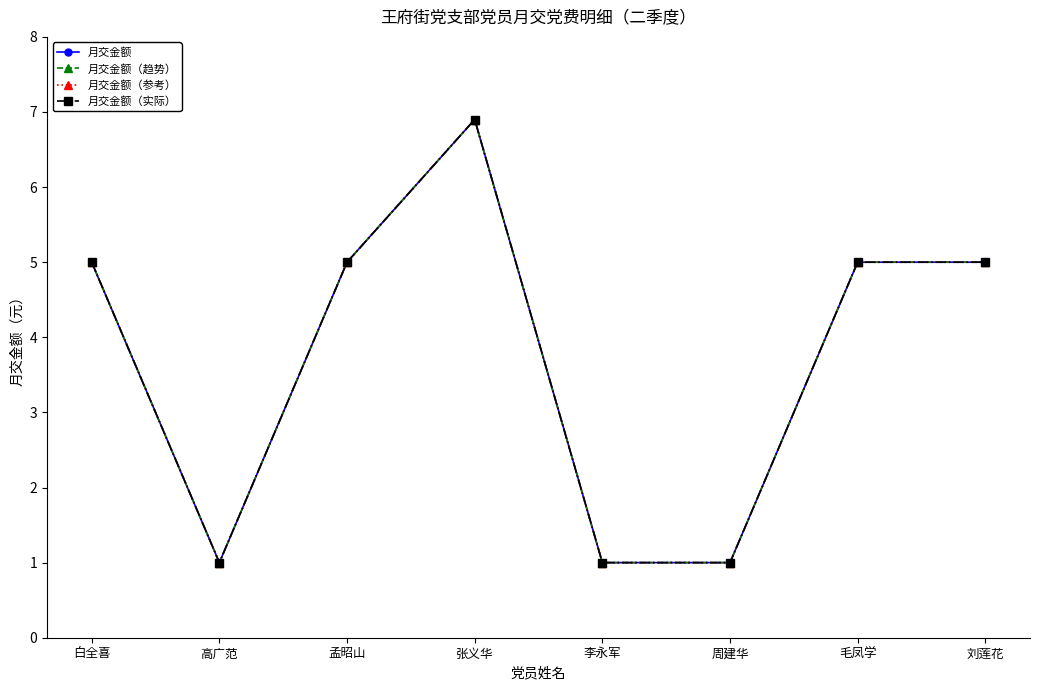

True or false: 月交金额（趋势） and 月交金额（实际） intersect in this chart.

False